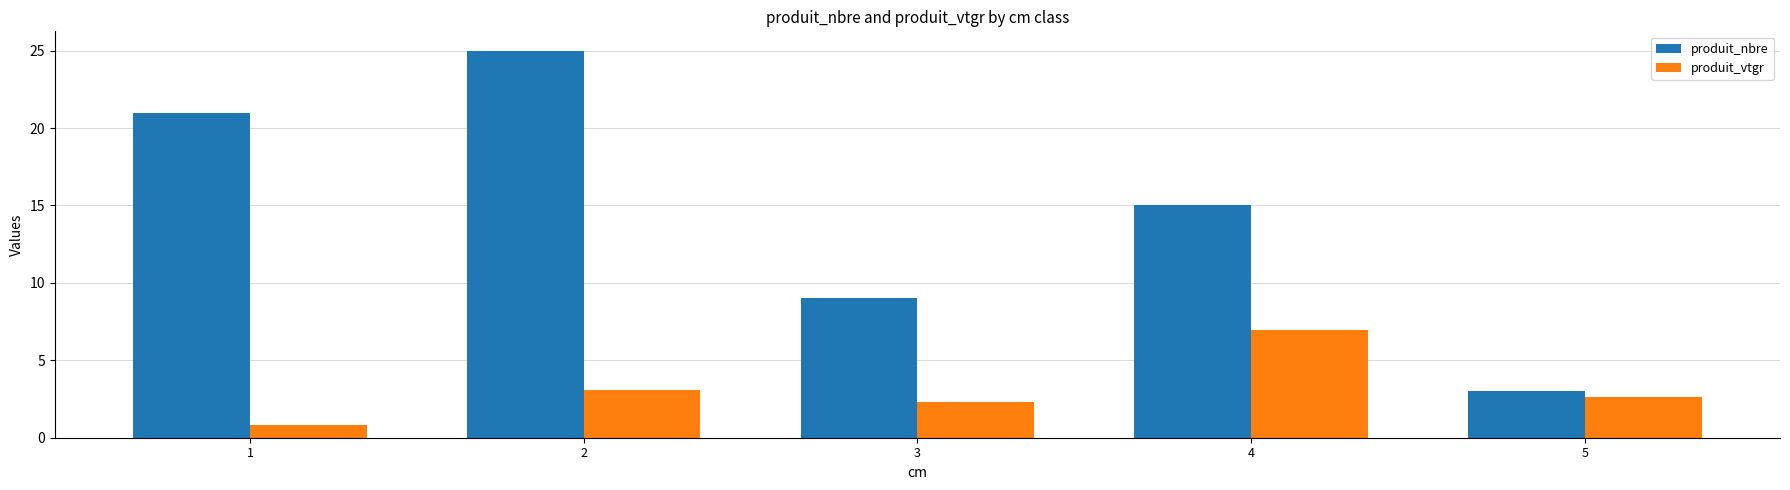

What is the value of the produit_vtgr bar at the 3rd from the left?

2.3